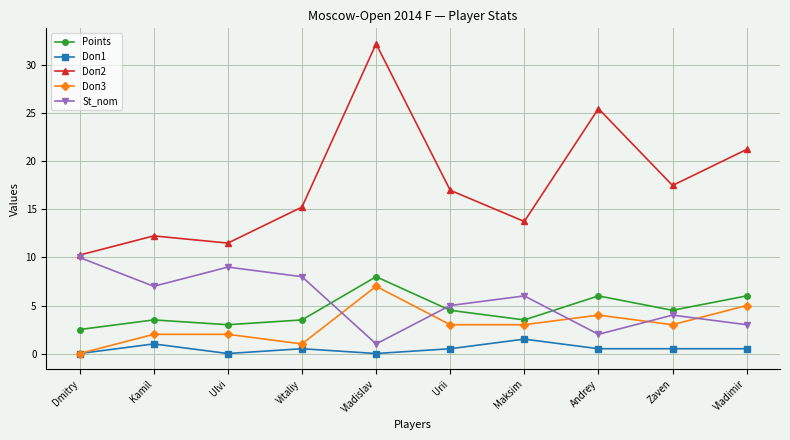

Is it true that St_nom equals 6.0 at Maksim?

True